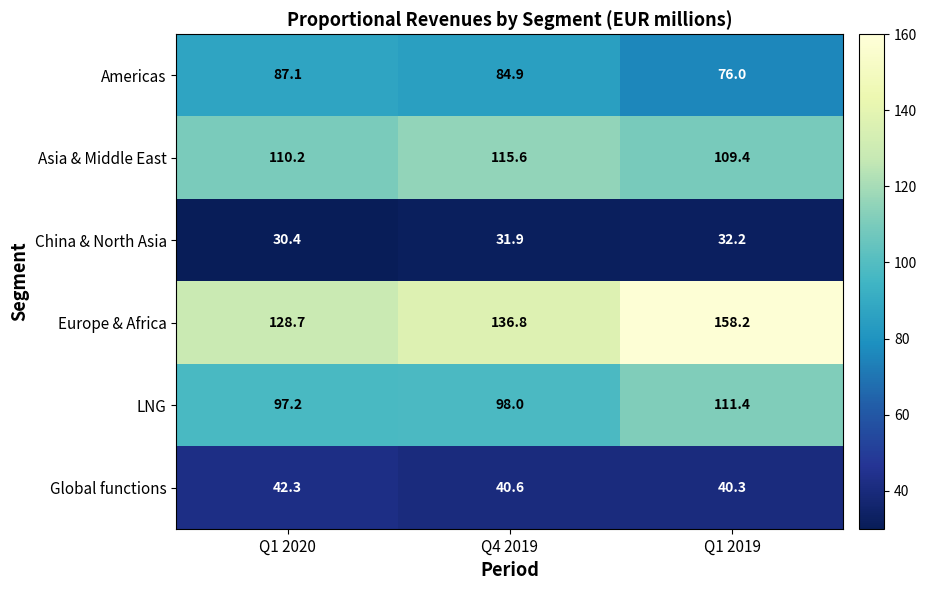

List the series in order of their peak value, highest first.

Europe & Africa, Asia & Middle East, LNG, Americas, Global functions, China & North Asia